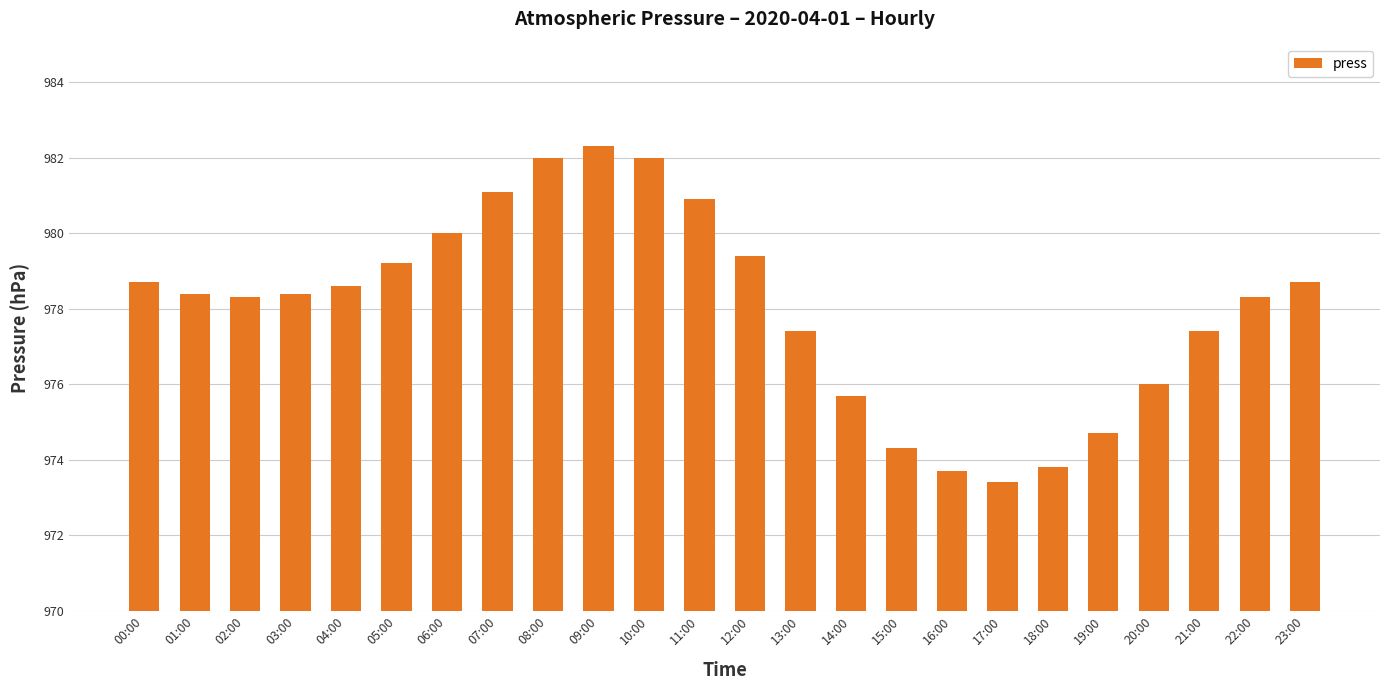

What value does the data have at 03:00?

978.4